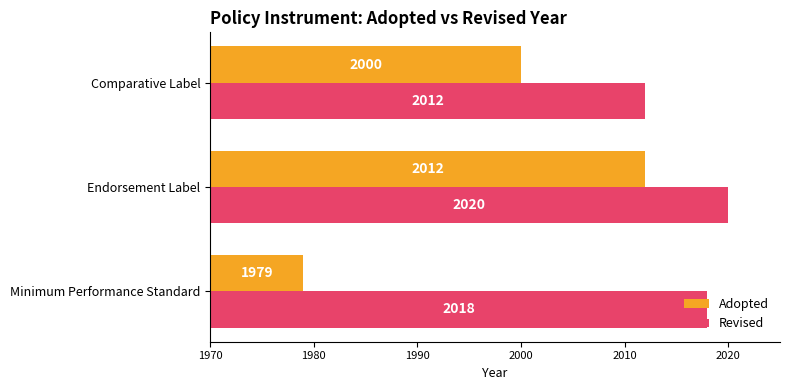

The Adopted series shows 15 at Minimum Performance Standard. True or false?

False